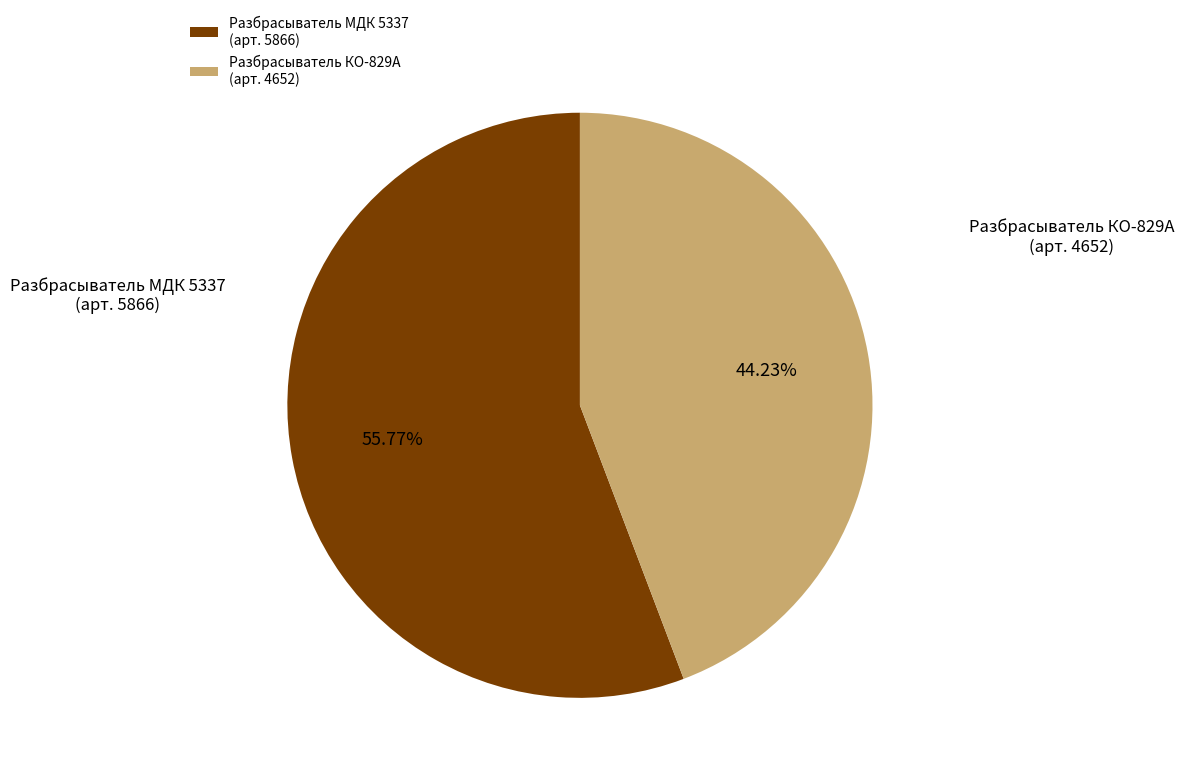

Is the sum of Разбрасыватель МДК 5337 (арт. 5866) and Разбрасыватель КО-829А (арт. 4652) greater than half?

Yes